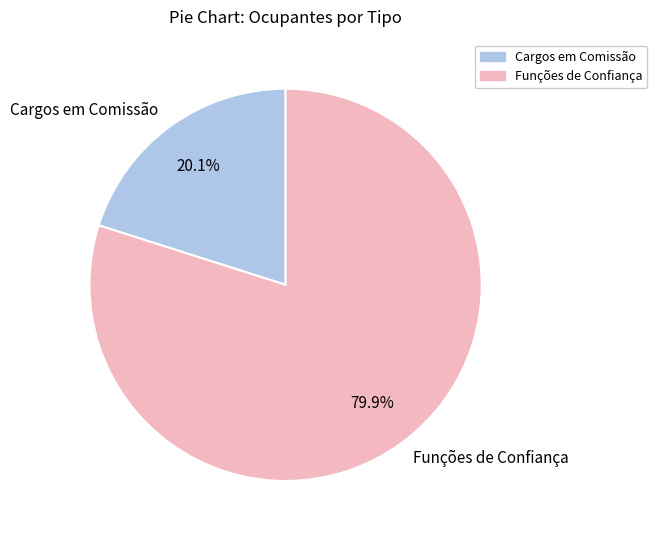

Which slice is the largest?

Funções de Confiança